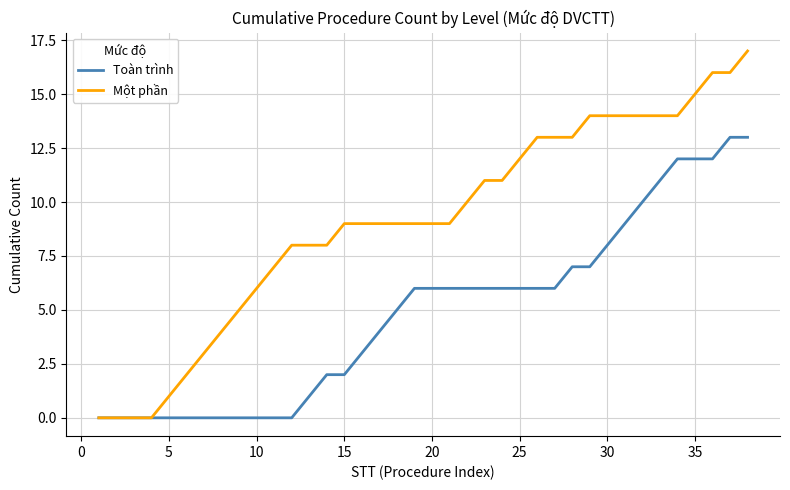

Which series has the largest range (max minus min)?

Một phần